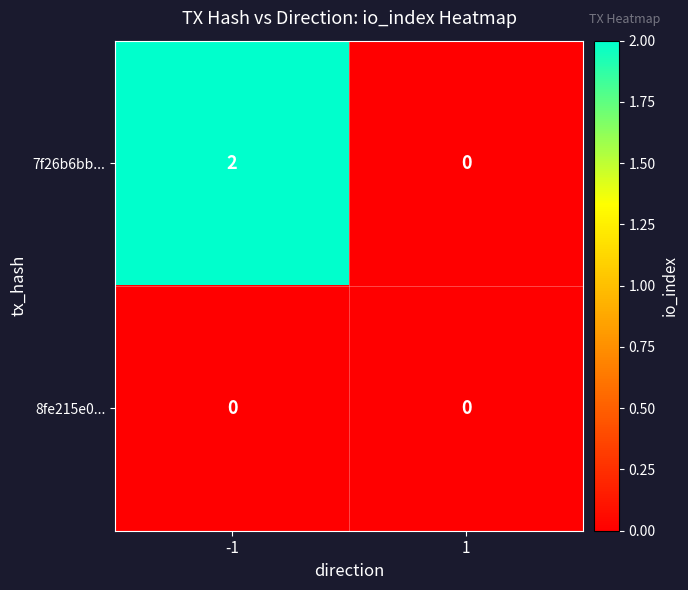

List the series in order of their overall mean, lowest first.

8fe215e0..., 7f26b6bb...